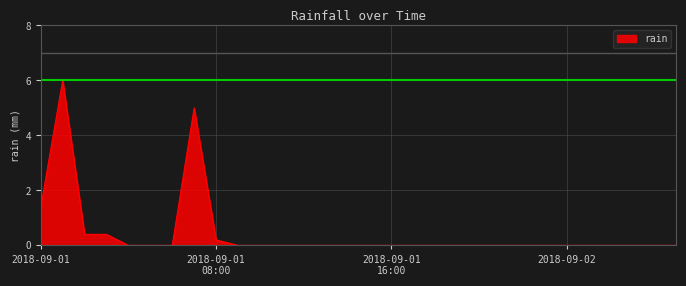

What is the maximum value shown in the chart?

6.0